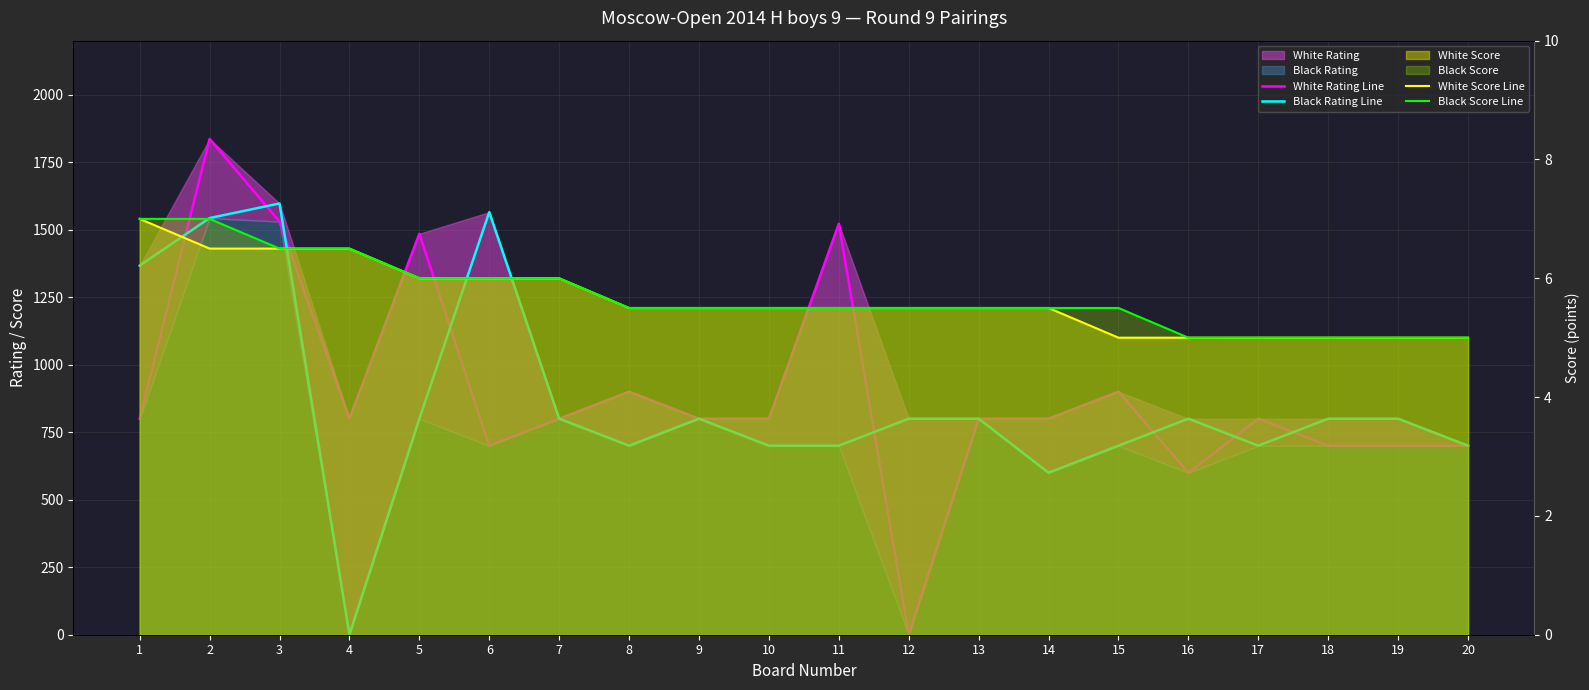

The value of White Rating Line at 19 is 144.2. True or false?

False